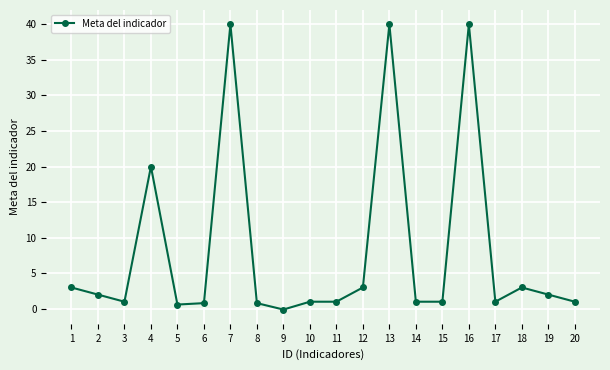

What value does the data have at 11?

1.0